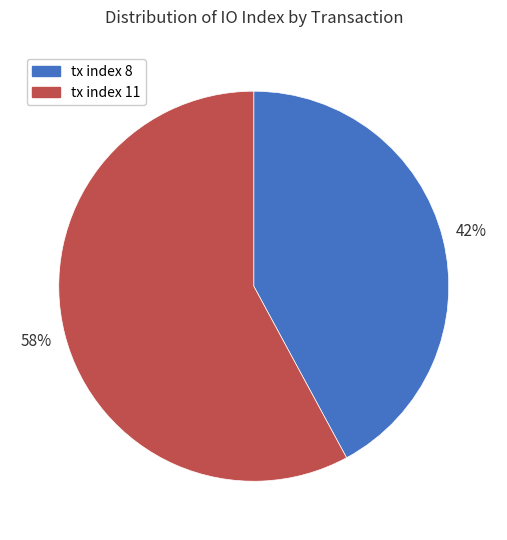

To the nearest percent, what percentage of the pie is tx index 8?

42%